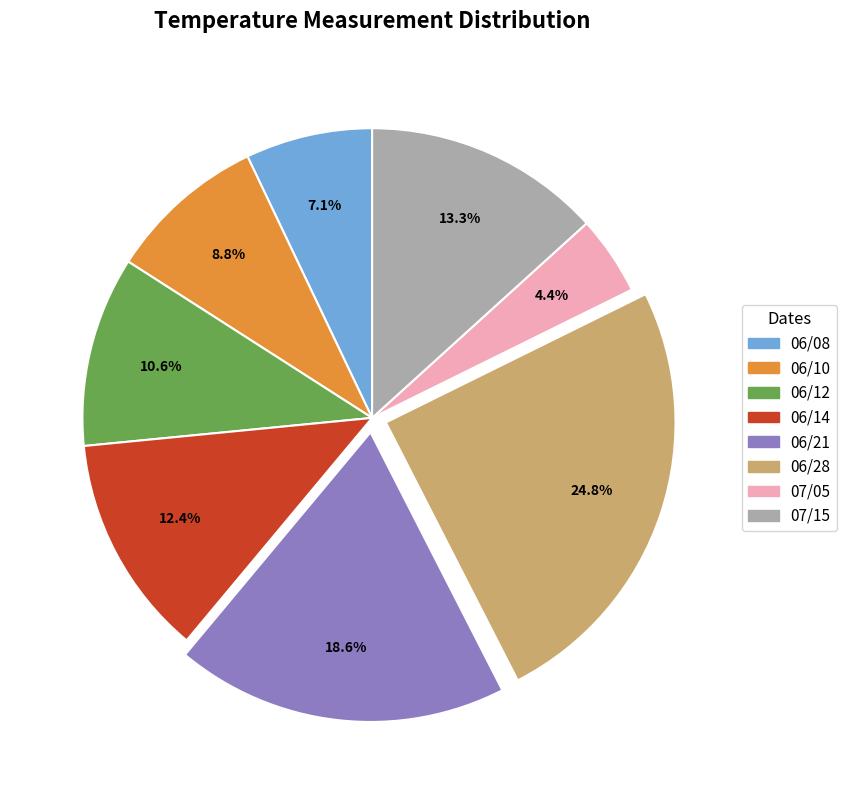

Rank the categories by value from highest to lowest.

06/28, 06/21, 07/15, 06/14, 06/12, 06/10, 06/08, 07/05